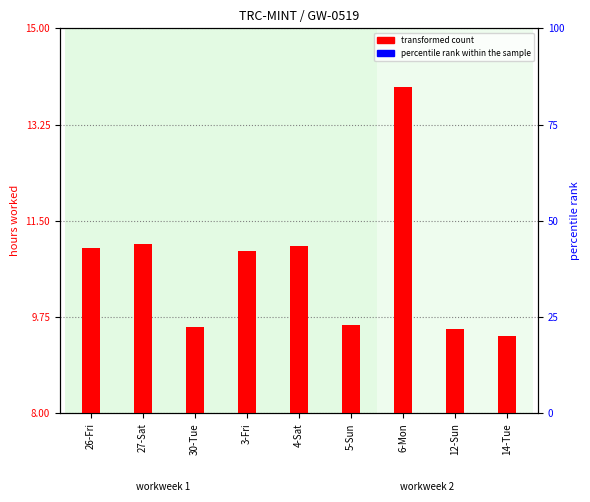

Which has a higher value, 30-Tue or 6-Mon?

6-Mon